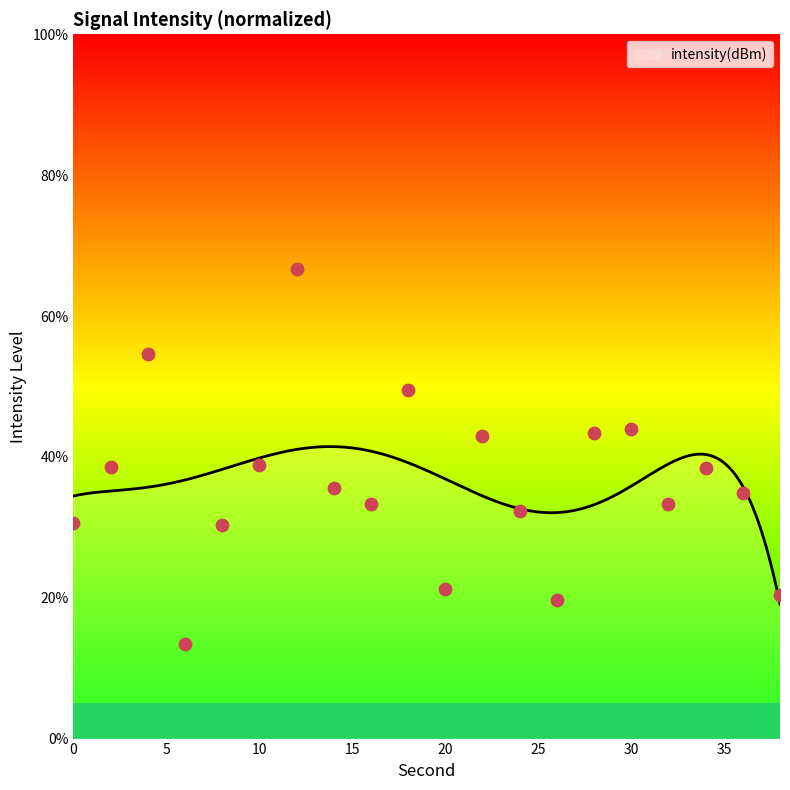

What is the ratio of the value at 36 to the value at 26?

1.8